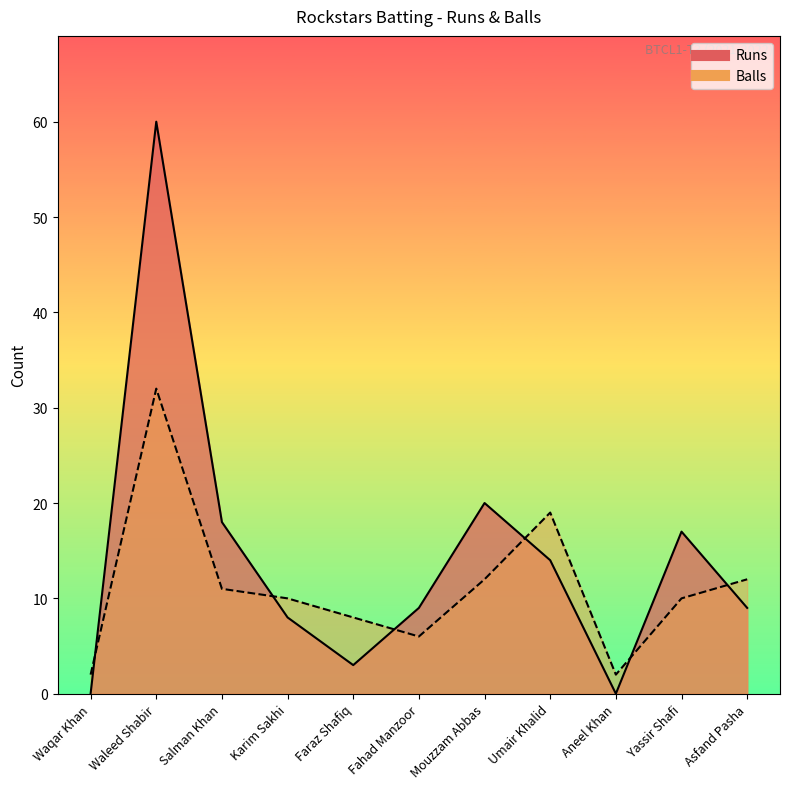

At which label is Balls closest to 17?

Umair Khalid